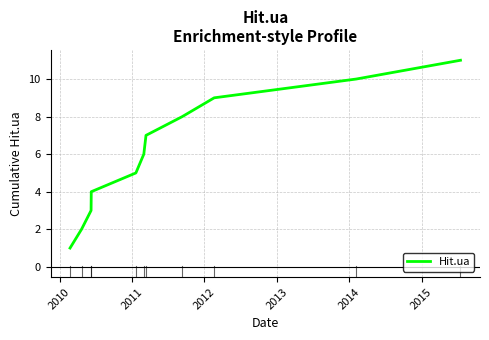

What is the difference between the maximum and minimum values?

10